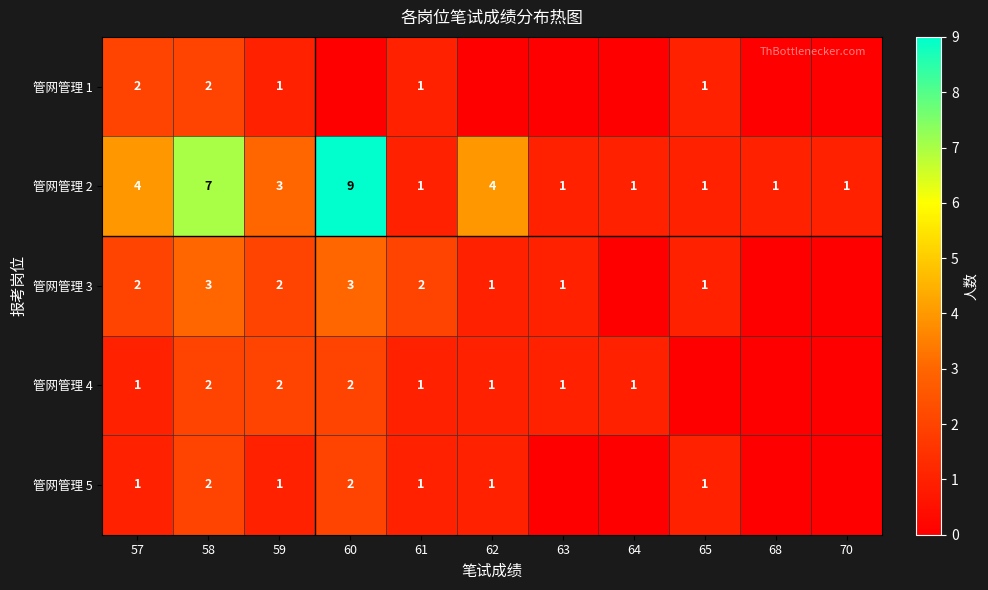

Which category has the highest value in the 管网管理 2 series?

60